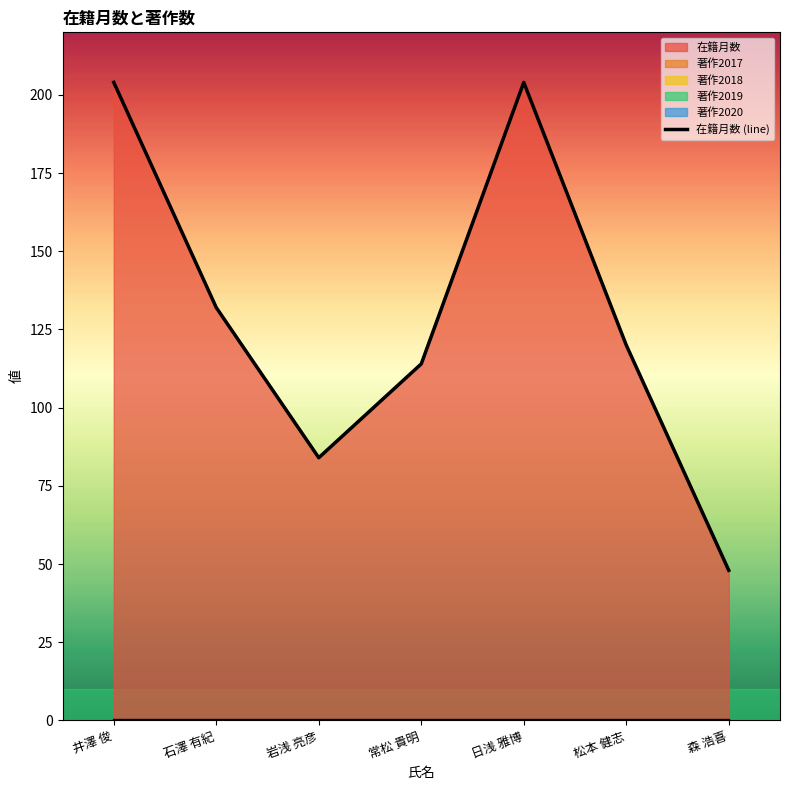

What is the difference between the maximum and minimum values?

156